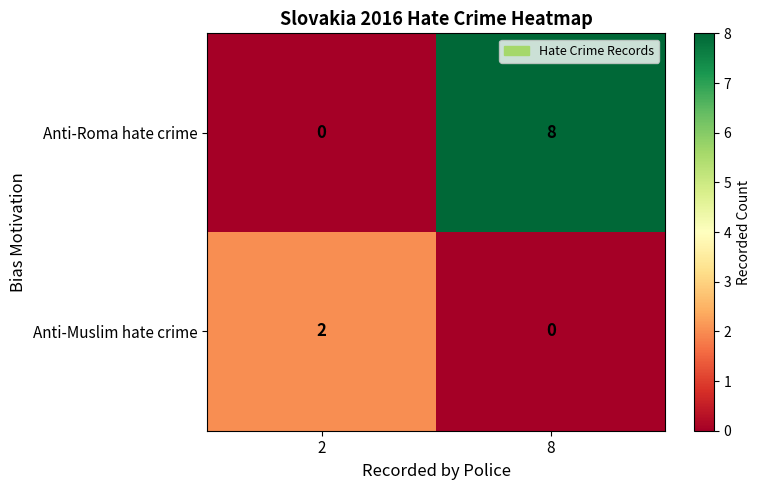

Reading right to left, extract all data points from this chart.

Anti-Roma hate crime: 8=8	2=0
Anti-Muslim hate crime: 8=0	2=2